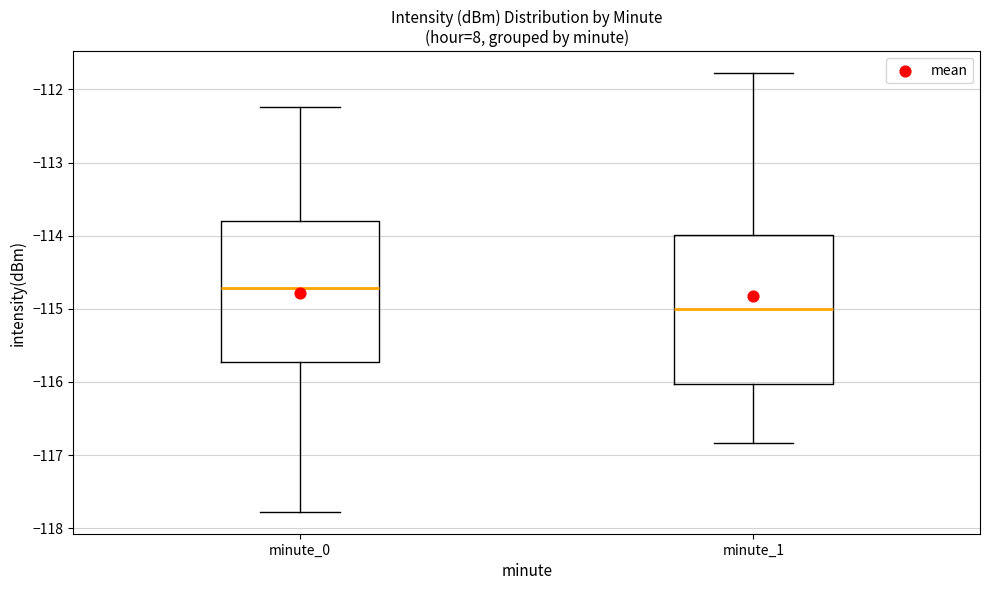

Where does the median line of the box for minute_1 sit on the y-axis? The values are not printed on the chart, so give them approximately, as read against the axis.

-115.0